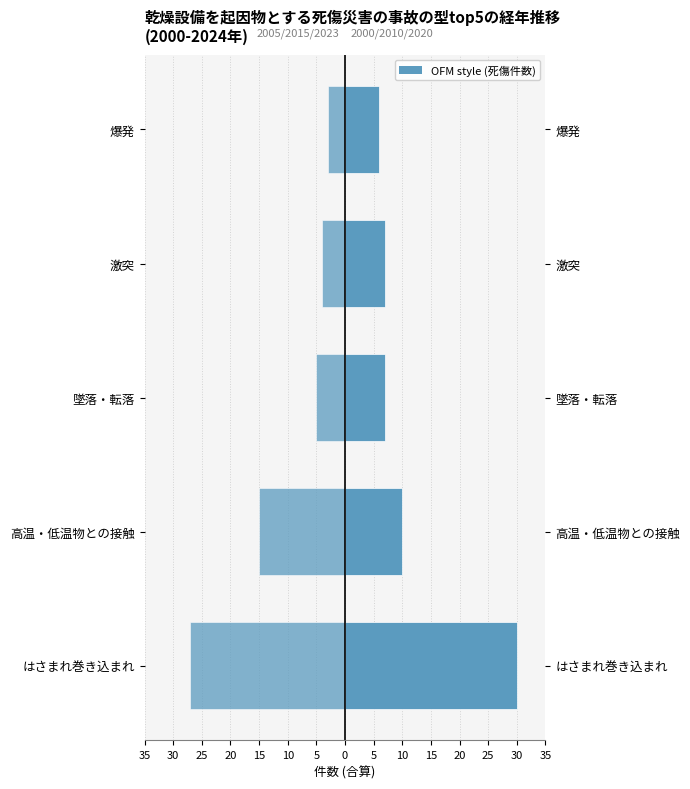

What is the sum of all 2000/2010/2020 (右) values?

60